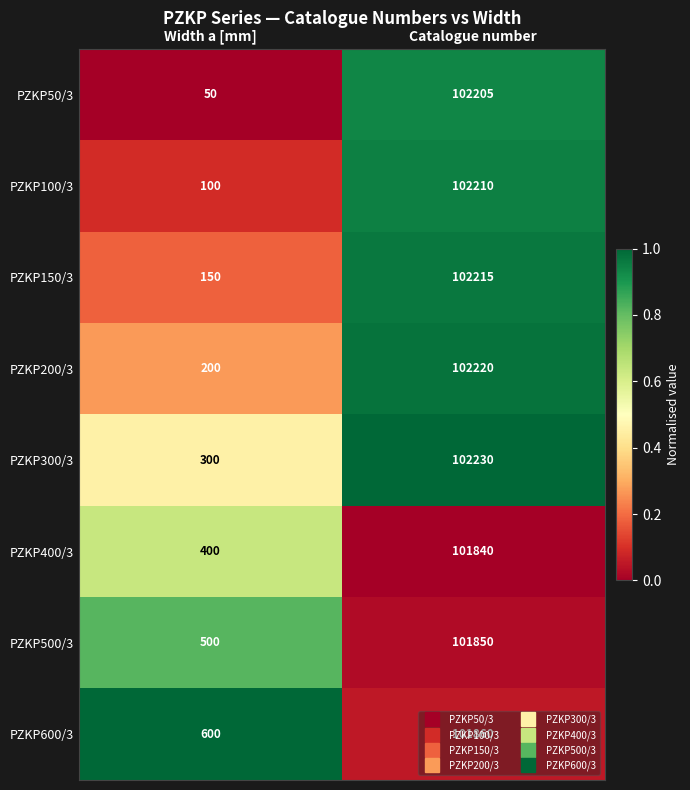

What is the average value of the PZKP50/3 series?

51128